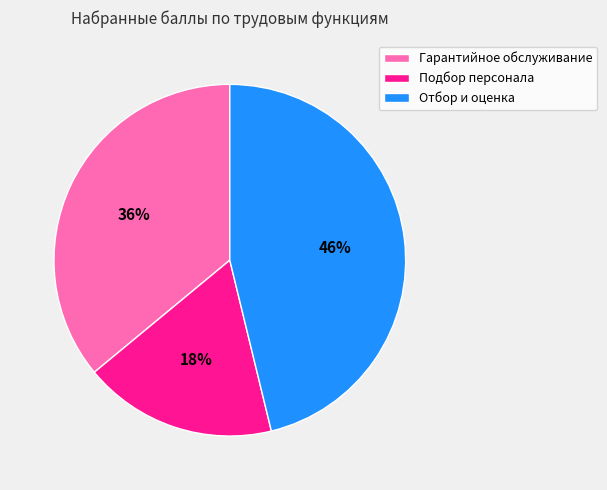

Do Отбор и оценка and Подбор персонала together represent more than half of the pie?

Yes